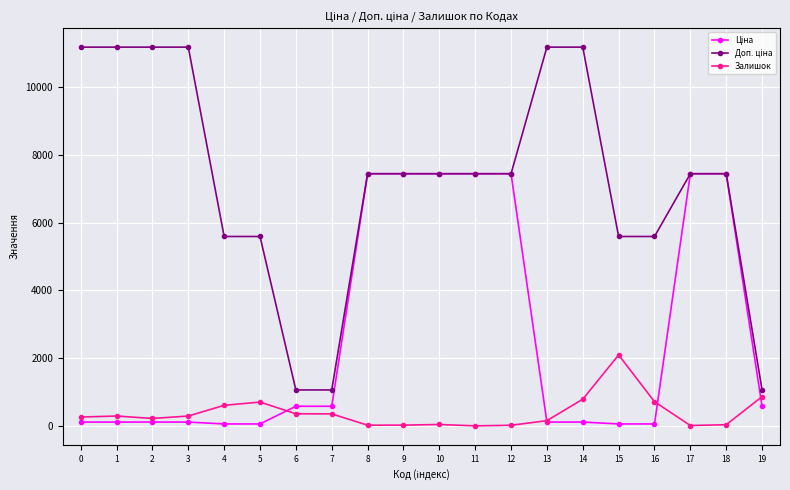

True or false: Залишок has more than 0 points higher than both neighbors.

True